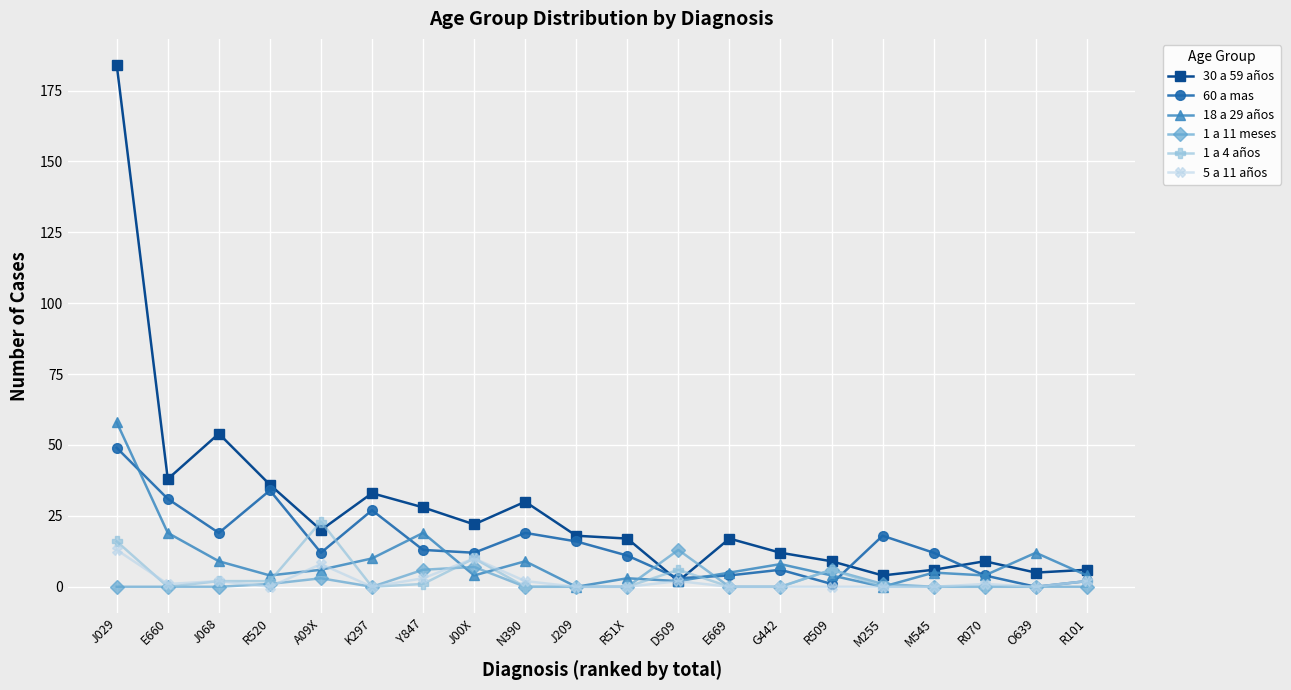

What is the average value of the 5 a 11 años series?

2